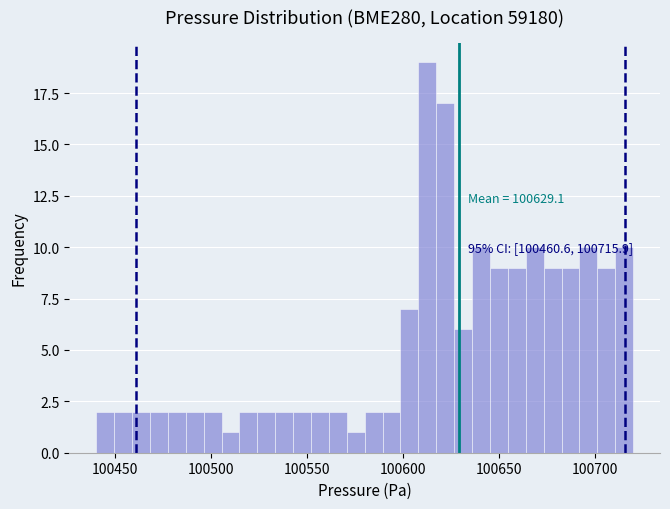

Around what value on the x-axis is the tallest bar? Give the approximate position of its centre, as read against the axis.

100615